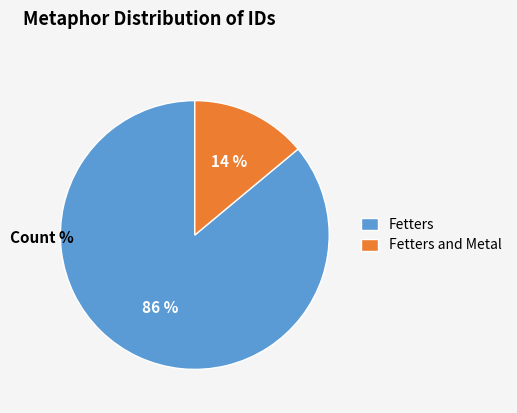

Rank the categories by value from lowest to highest.

Fetters and Metal, Fetters